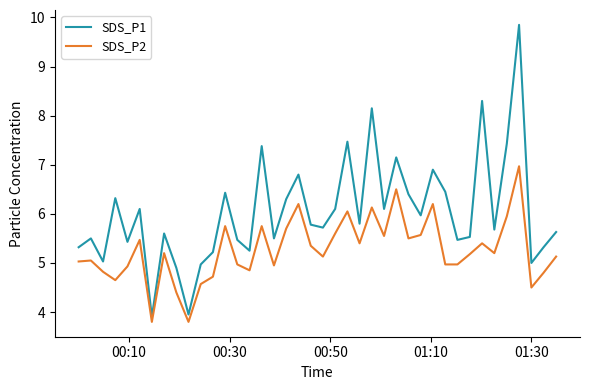

Which series has the largest total across all categories?

SDS_P1